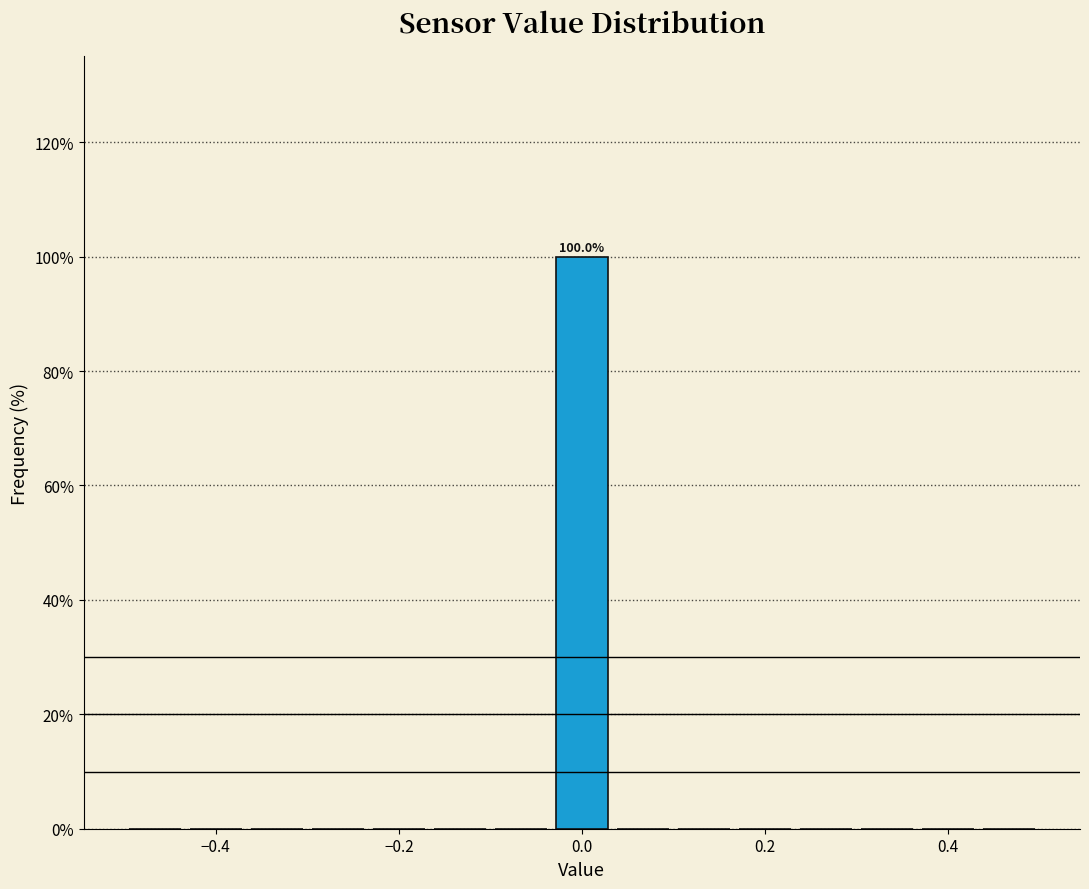

Read against the x-axis, roughly where is the centre of the tallest bar?

0.00